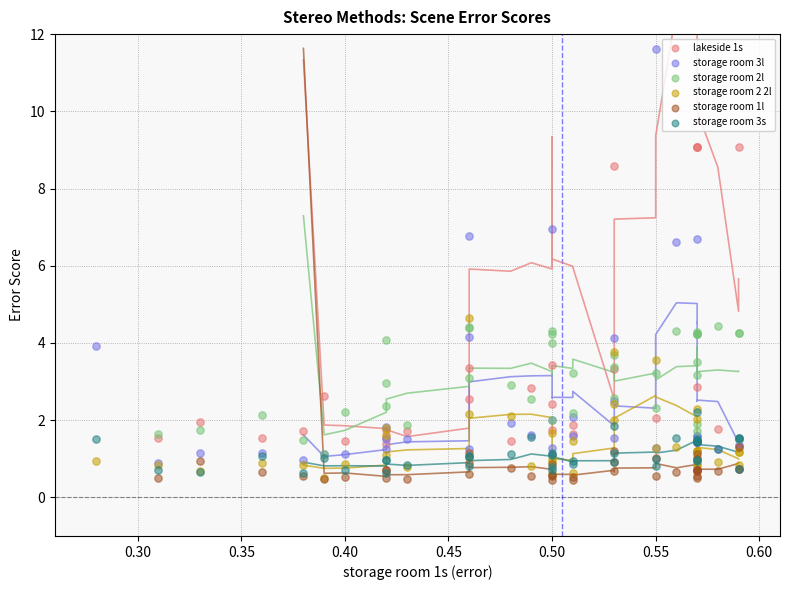

What are all the series names shown in the legend?

lakeside 1s, storage room 3l, storage room 2l, storage room 2 2l, storage room 1l, storage room 3s